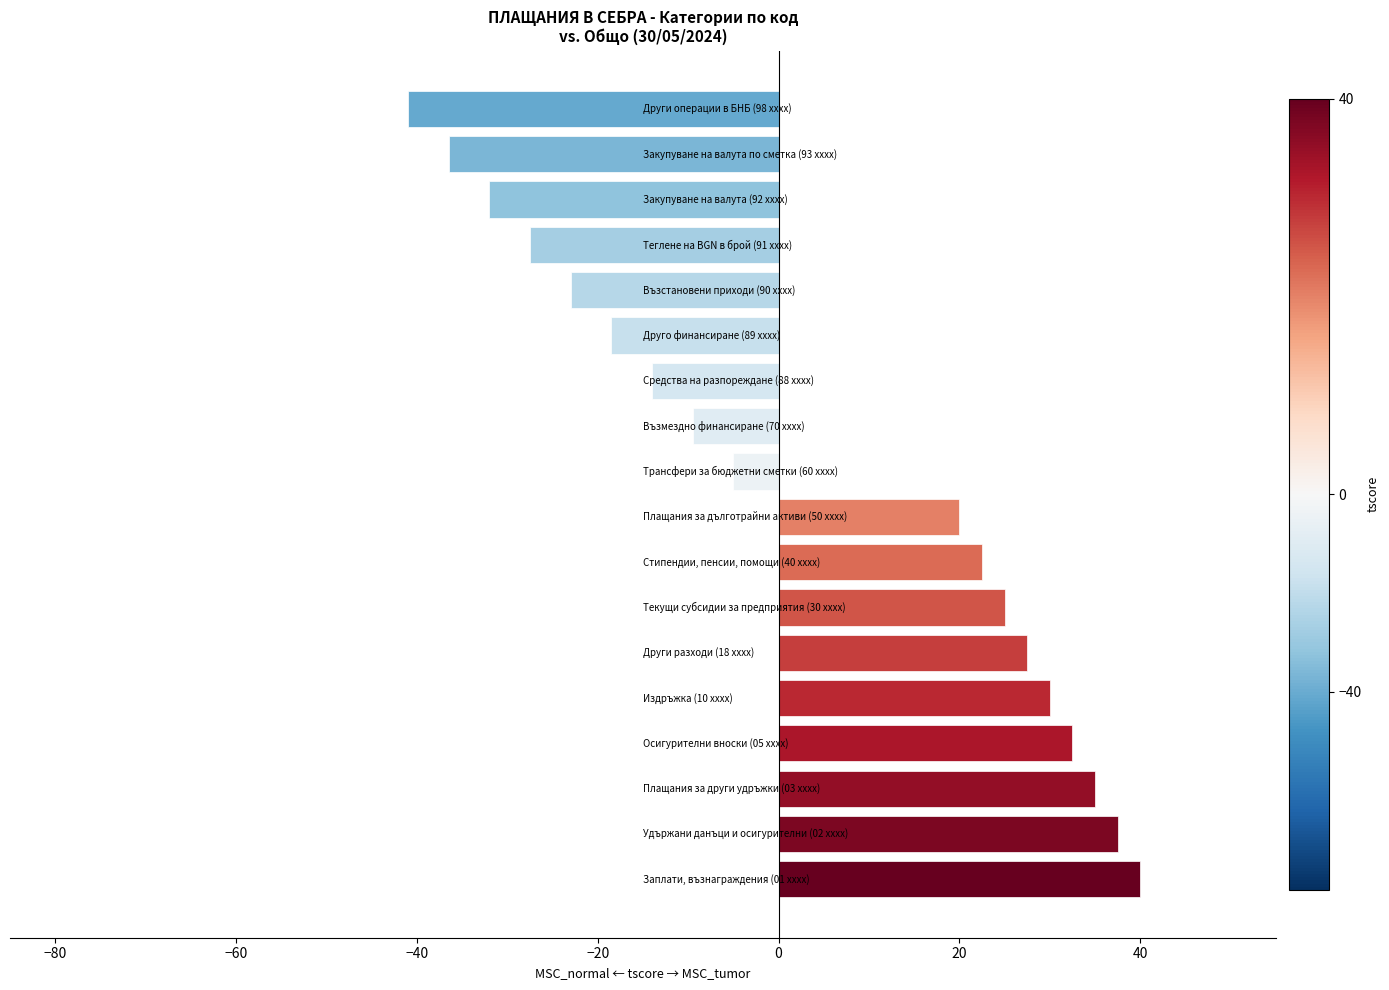

What is the minimum value shown in the chart?

-41.0